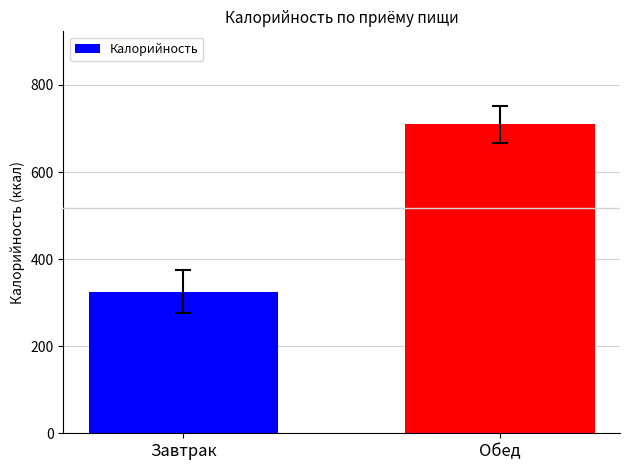

At which category does the chart reach its peak across all series?

Обед